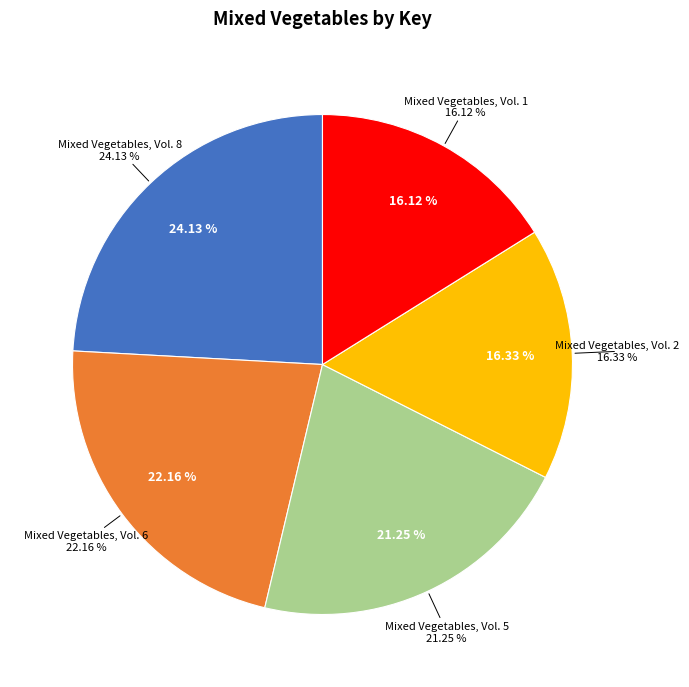

Does Mixed Vegetables, Vol. 8 represent more than half of the total?

No